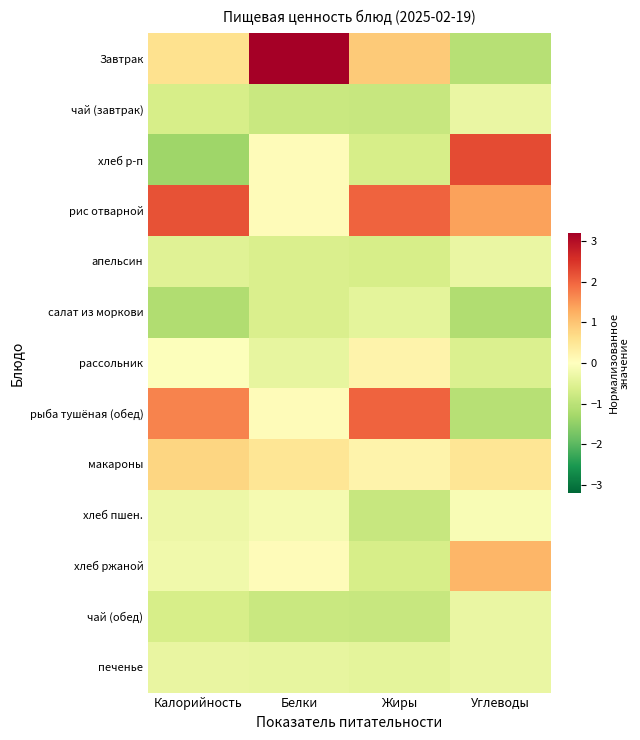

Rank the series by their maximum value, from highest to lowest.

Завтрак, хлеб р-п, рис отварной, рыба тушёная (обед), хлеб ржаной, макароны, рассольник, хлеб пшен., чай (завтрак), апельсин, чай (обед), печенье, салат из моркови